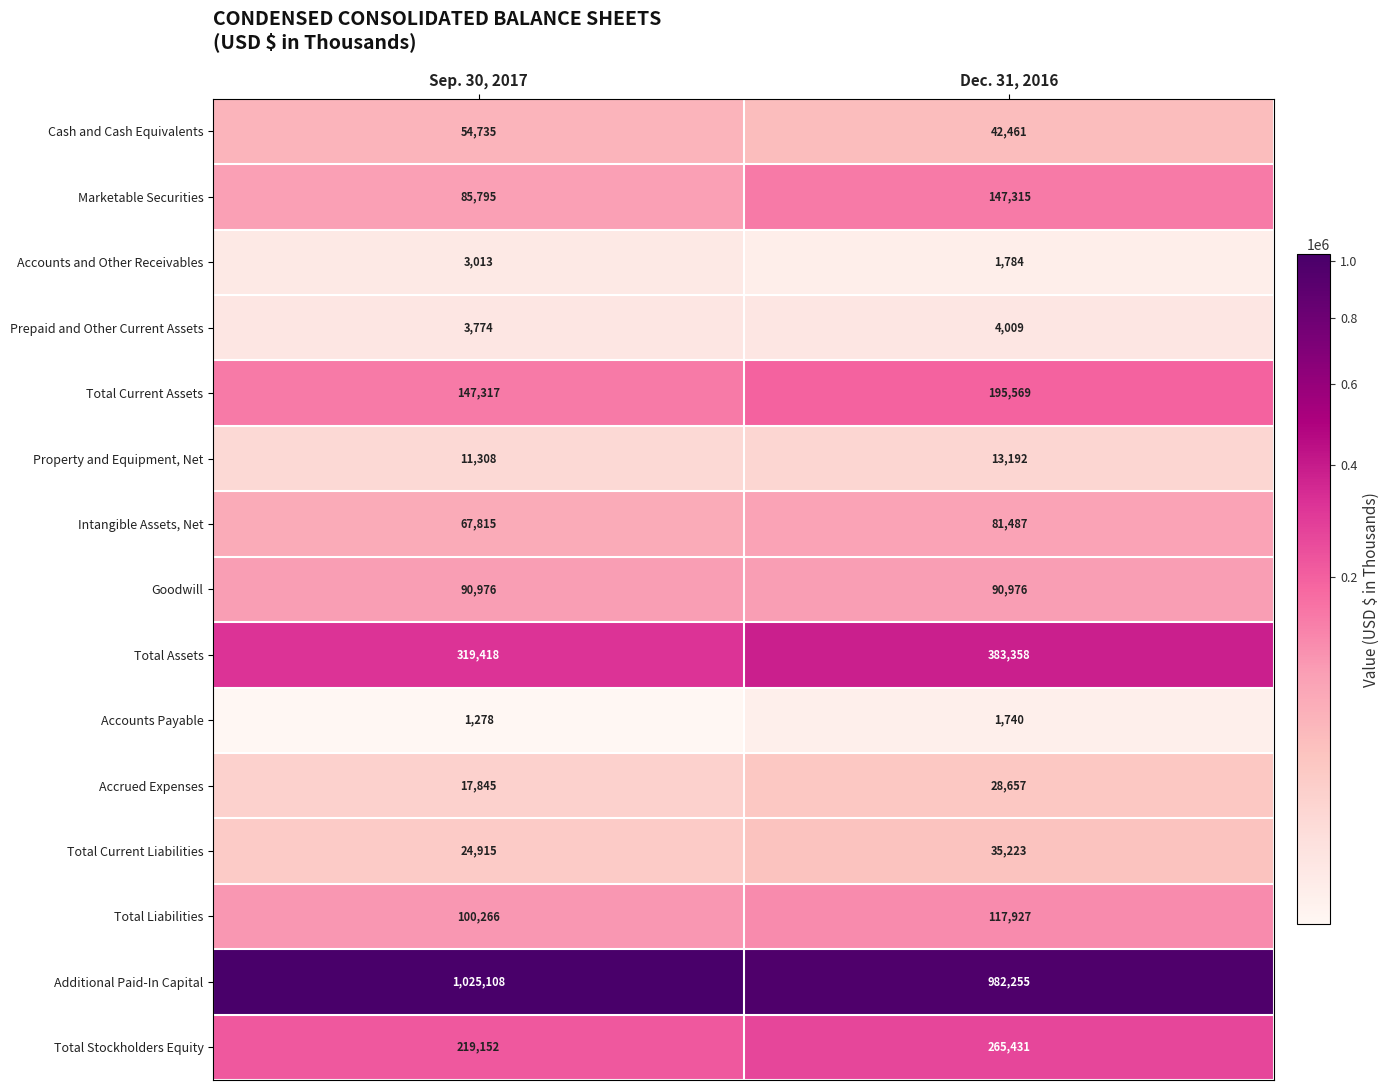

What is the spread (max minus min) of values at Sep. 30, 2017?

1023830